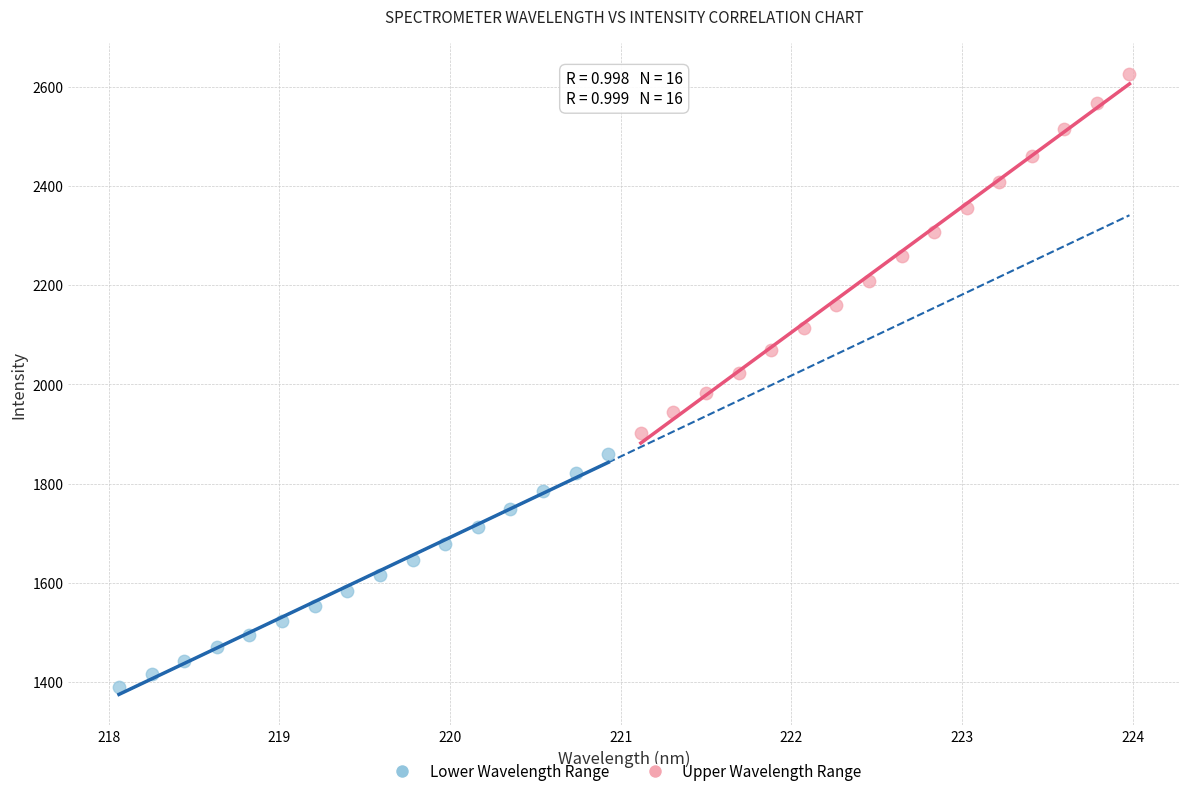

Which series has the widest spread of Y values?

Upper Wavelength Range